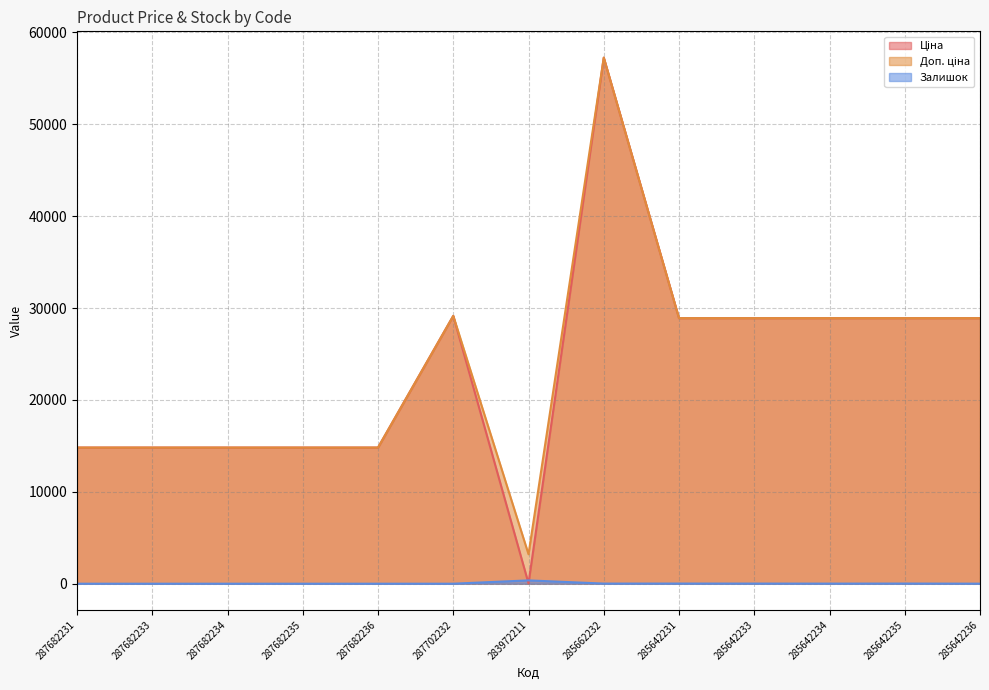

Reading left to right, what are all the values shown in this chart?

Ціна: 287682231=14817.6	287682233=14817.6	287682234=14817.6	287682235=14817.6	287682236=14817.6	287702232=29152.3	283972211=32.0	285662232=57258.0	285642231=28901.7	285642233=28901.7	285642234=28901.7	285642235=28901.7	285642236=28901.7
Доп. ціна: 287682231=14817.6	287682233=14817.6	287682234=14817.6	287682235=14817.6	287682236=14817.6	287702232=29152.3	283972211=3205.0	285662232=57258.0	285642231=28901.7	285642233=28901.7	285642234=28901.7	285642235=28901.7	285642236=28901.7
Залишок: 287682231=0.0	287682233=0.0	287682234=0.0	287682235=0.0	287682236=0.0	287702232=0.0	283972211=360.0	285662232=13.0	285642231=16.0	285642233=14.0	285642234=10.0	285642235=16.0	285642236=5.0